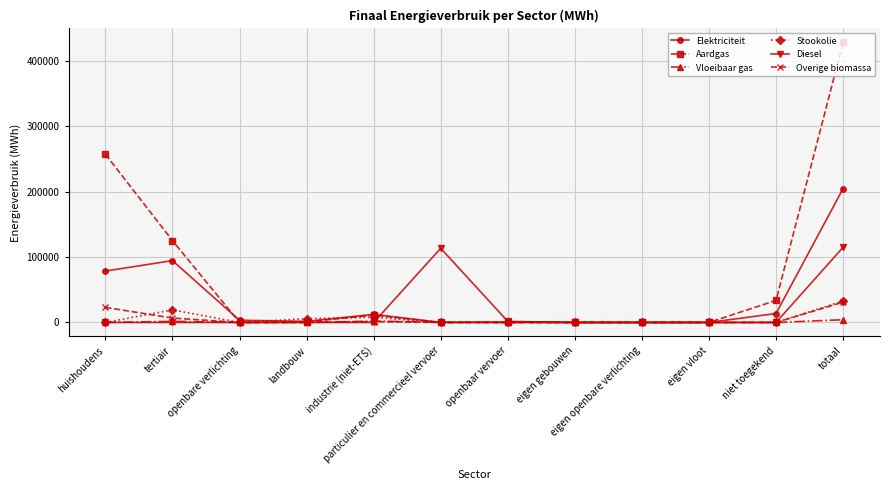

How many lines are shown in the chart?

6